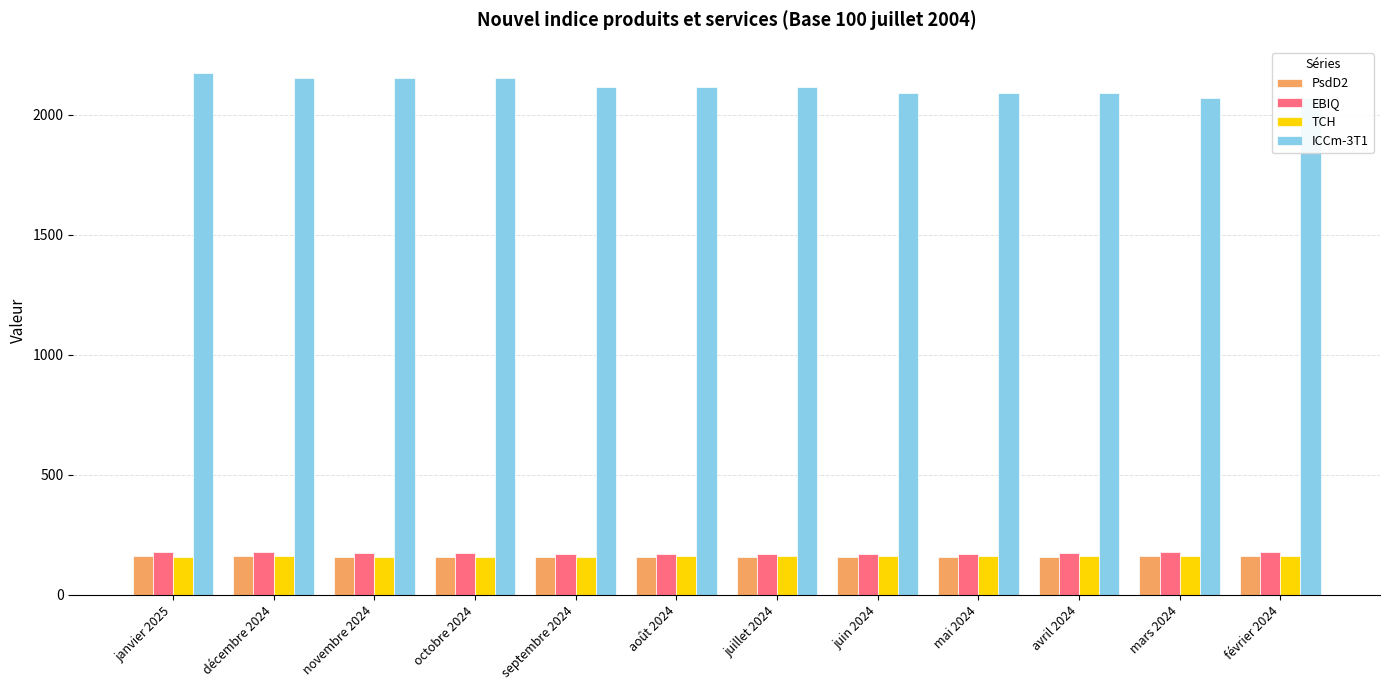

At which category does the chart reach its peak across all series?

janvier 2025